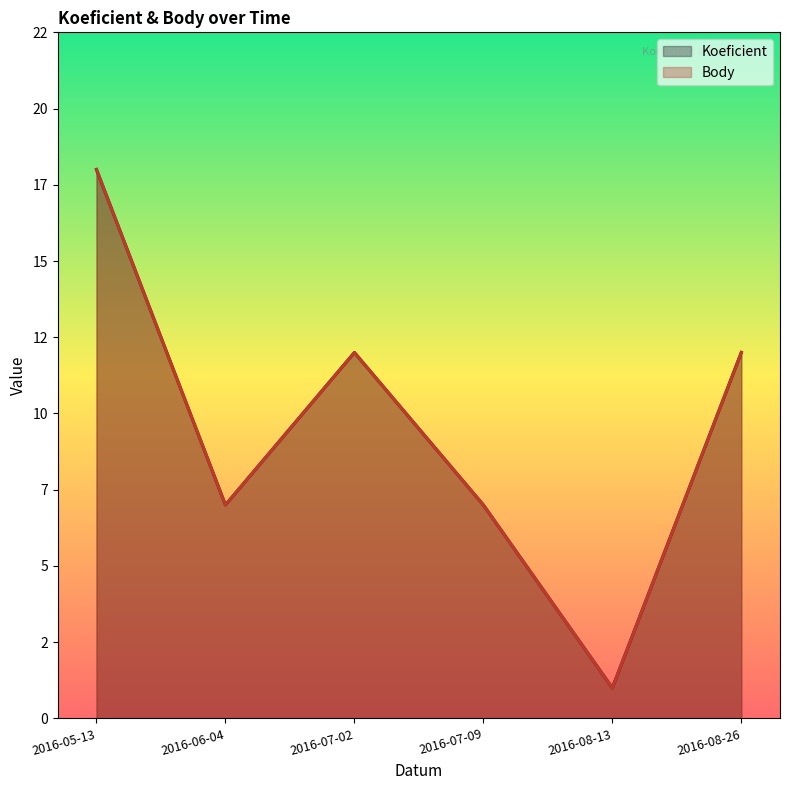

The Body series shows 12 at 2016-07-09. True or false?

False